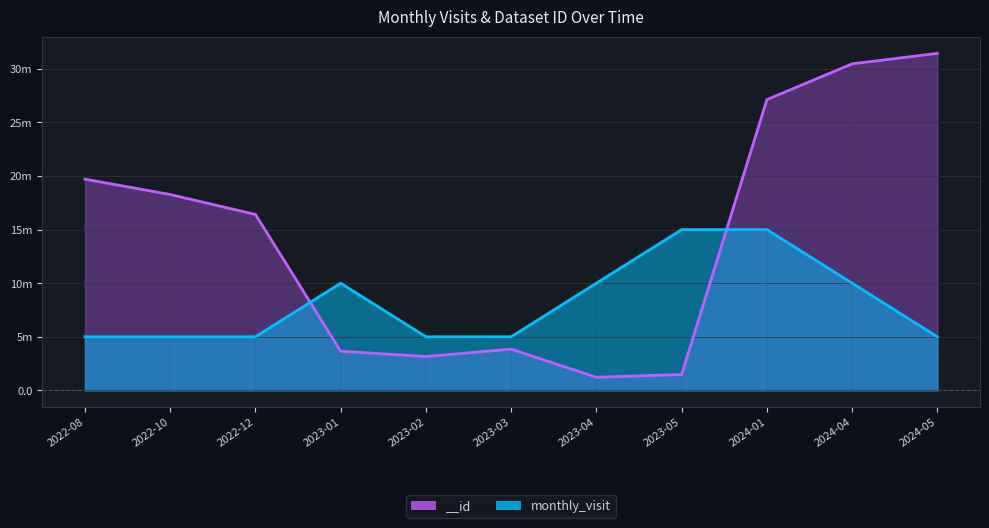

How many interior local peaks does the monthly_visit series have?

1